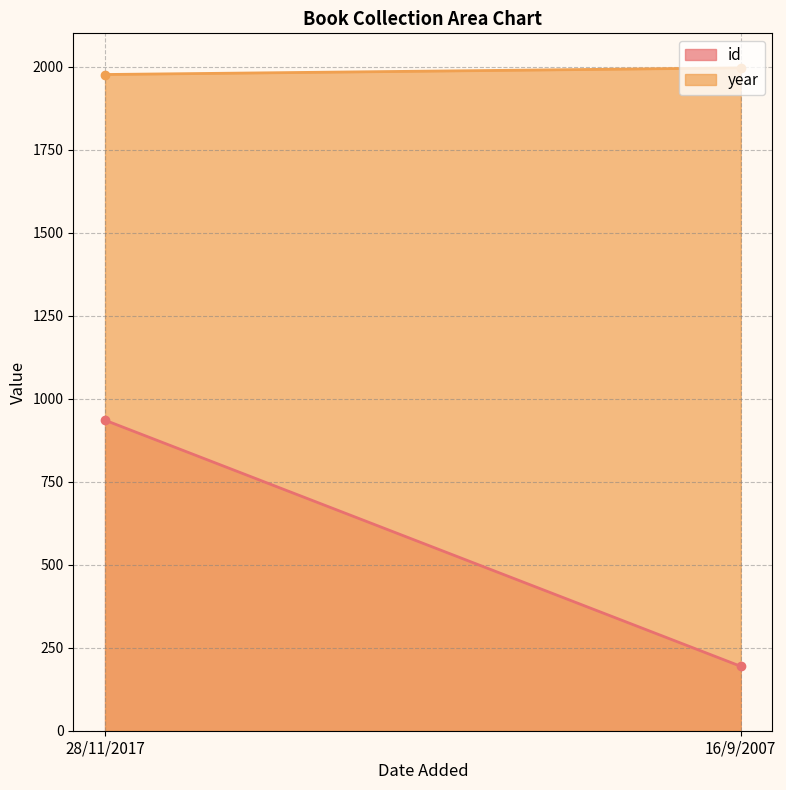

How many categories are shown in the chart?

2